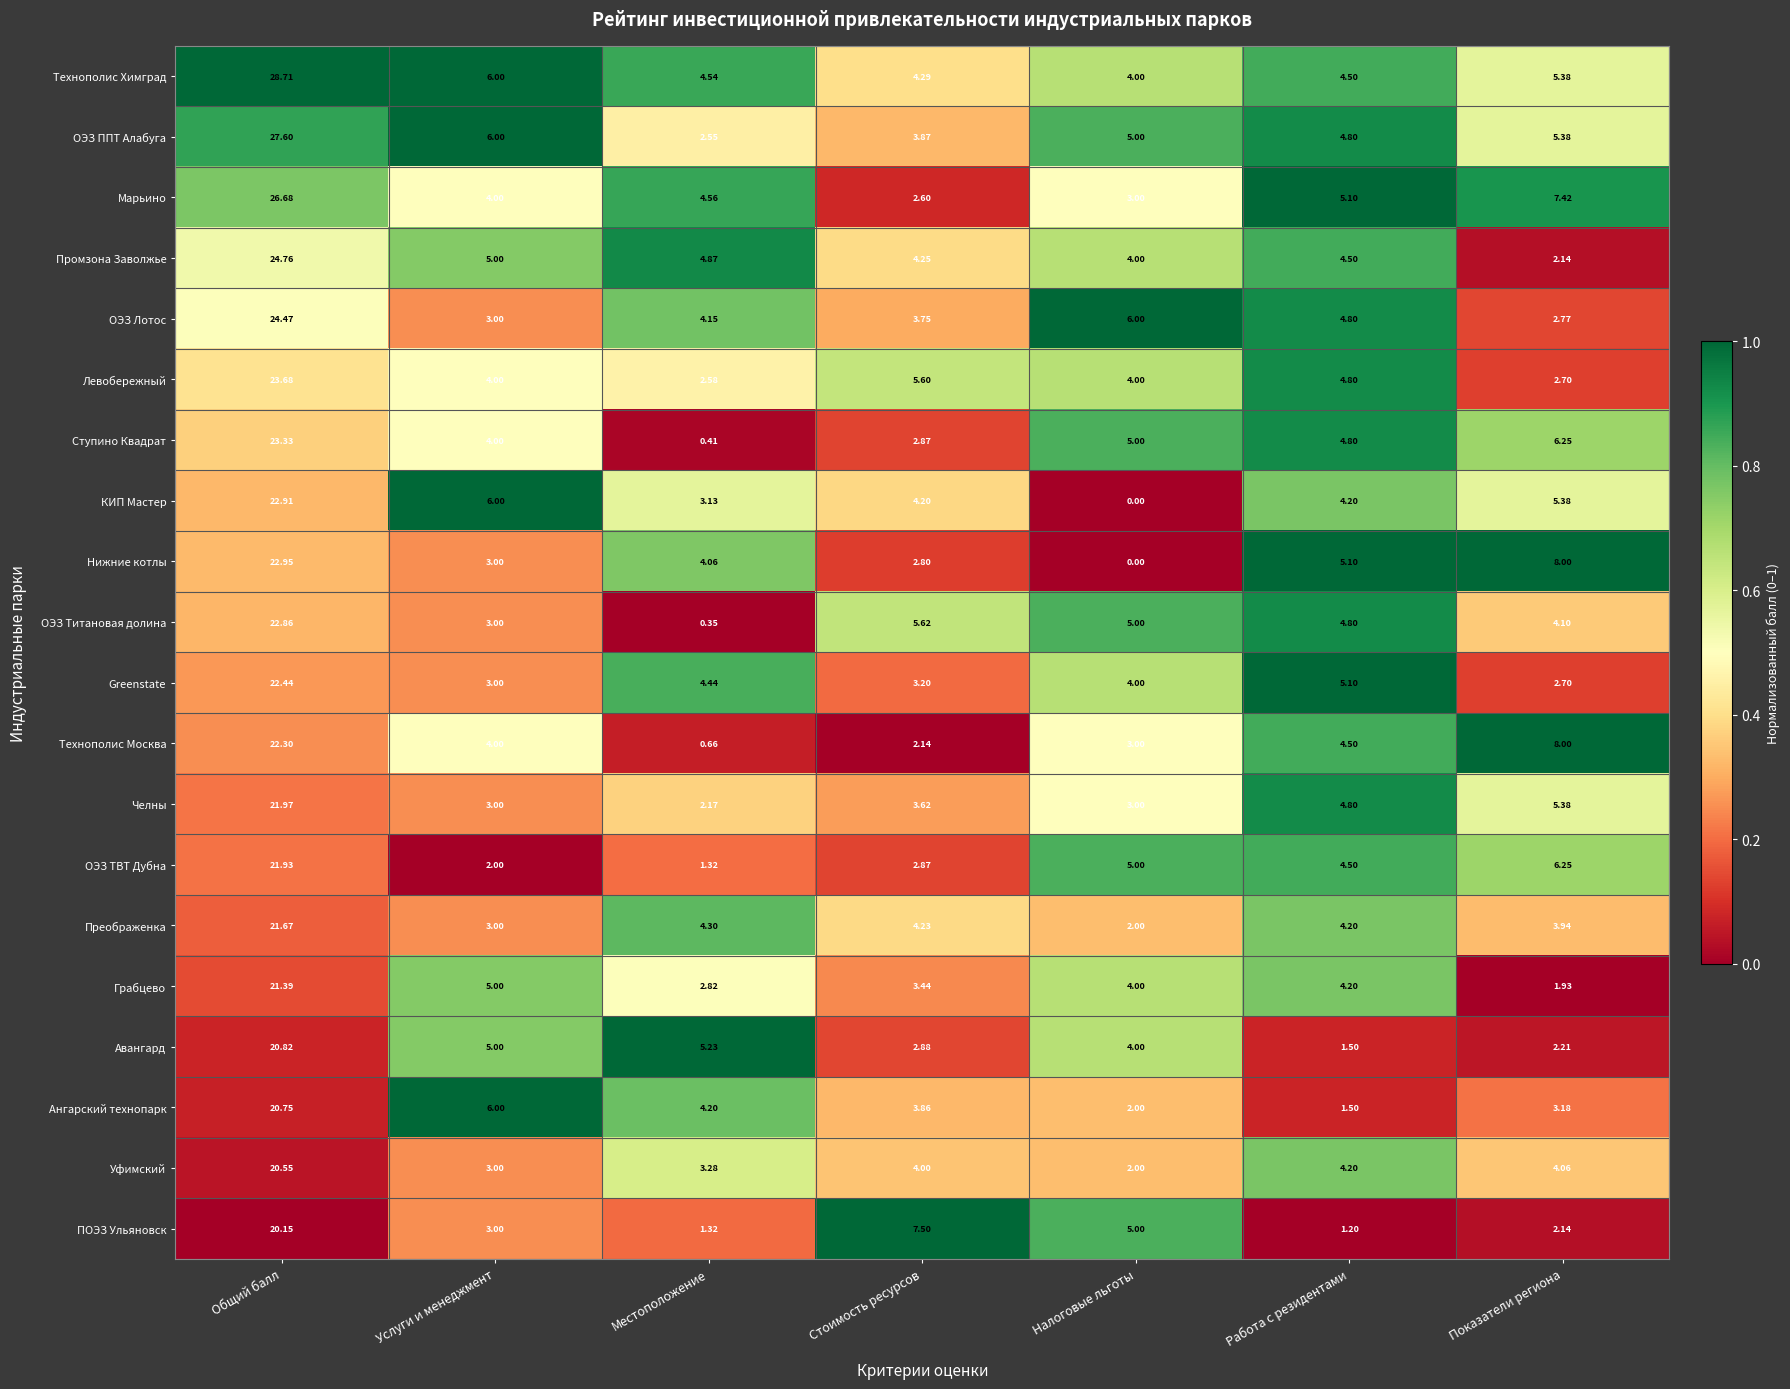

Which label corresponds to the smallest value in the chart?

Налоговые льготы